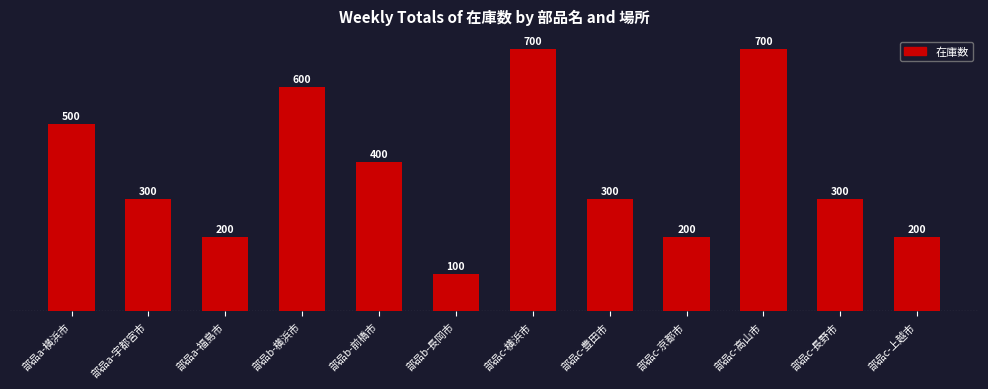

The value at 部品b-横浜市 is 600. True or false?

True